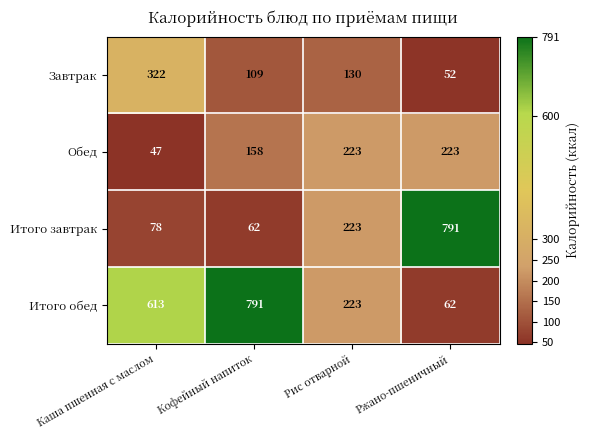

What is the sum of the Итого обед values at Ржано-пшеничный and Рис отварной?

285